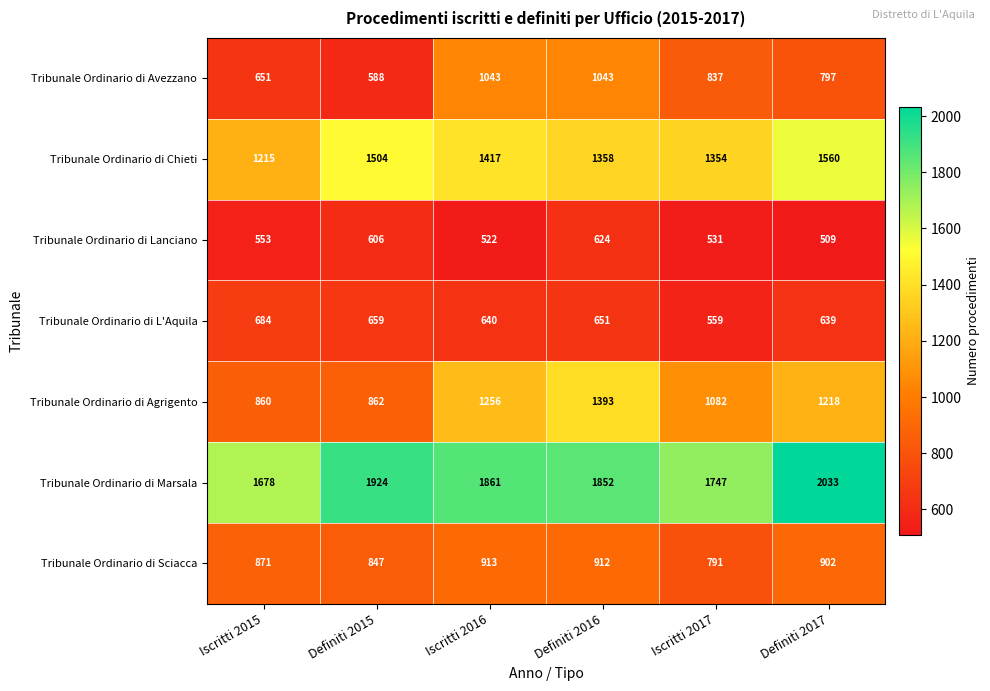

At which category is the sum across all series the highest?

Definiti 2016